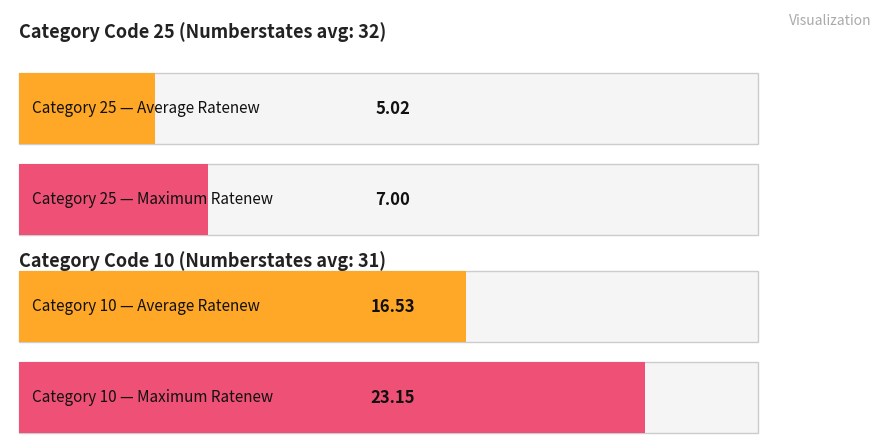

The Maximum utilization series shows 26.3 at 2017. True or false?

False